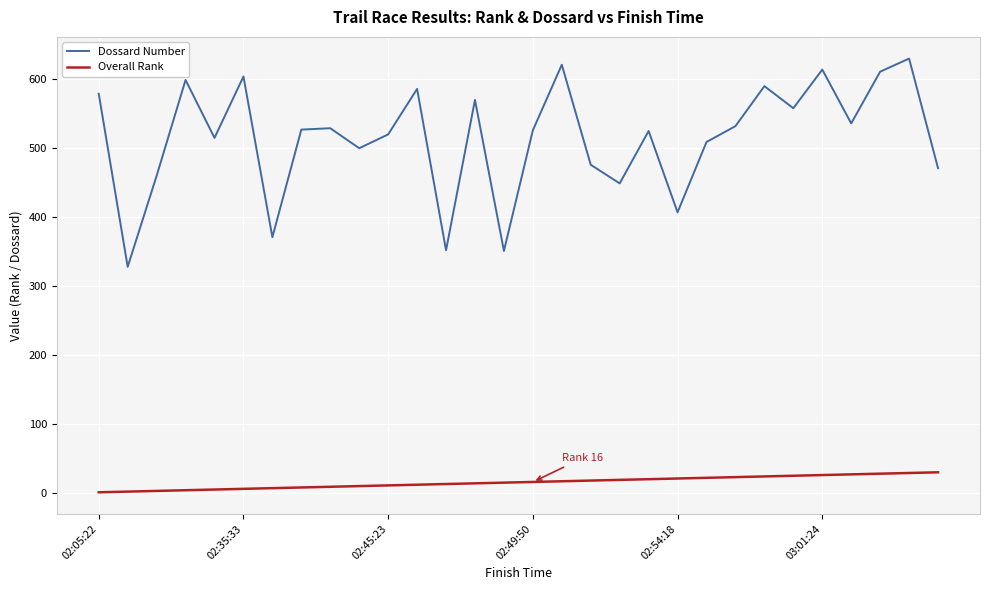

Which series has the largest total across all categories?

Dossard Number